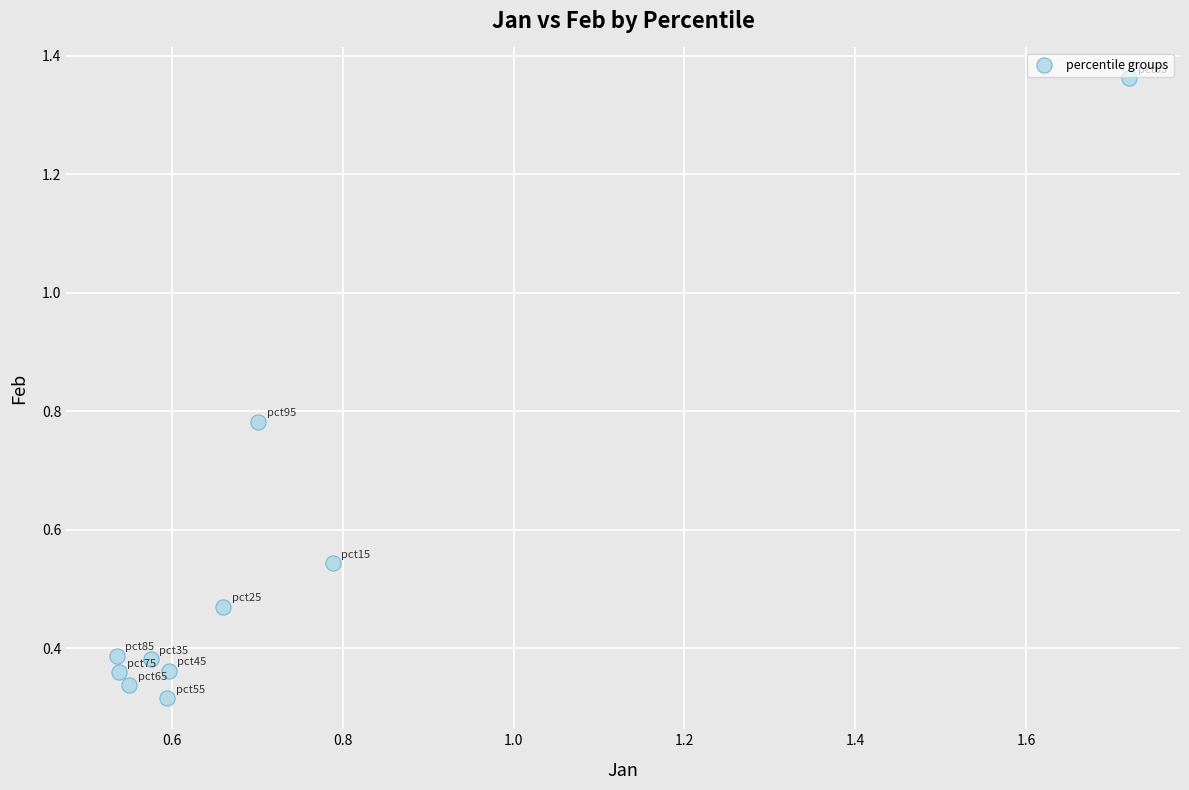

What is the range of X values (max minus min)?

1.2